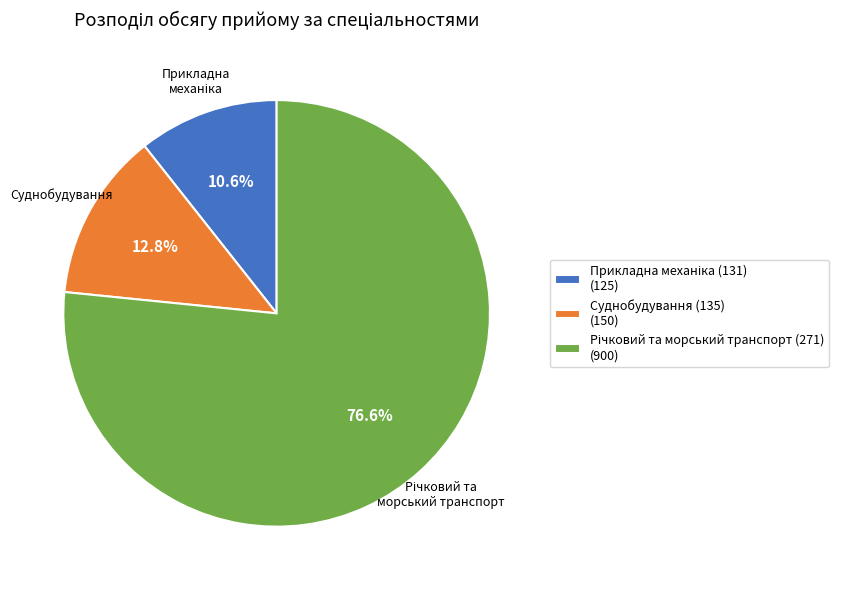

Count the number of slices in the pie.

3